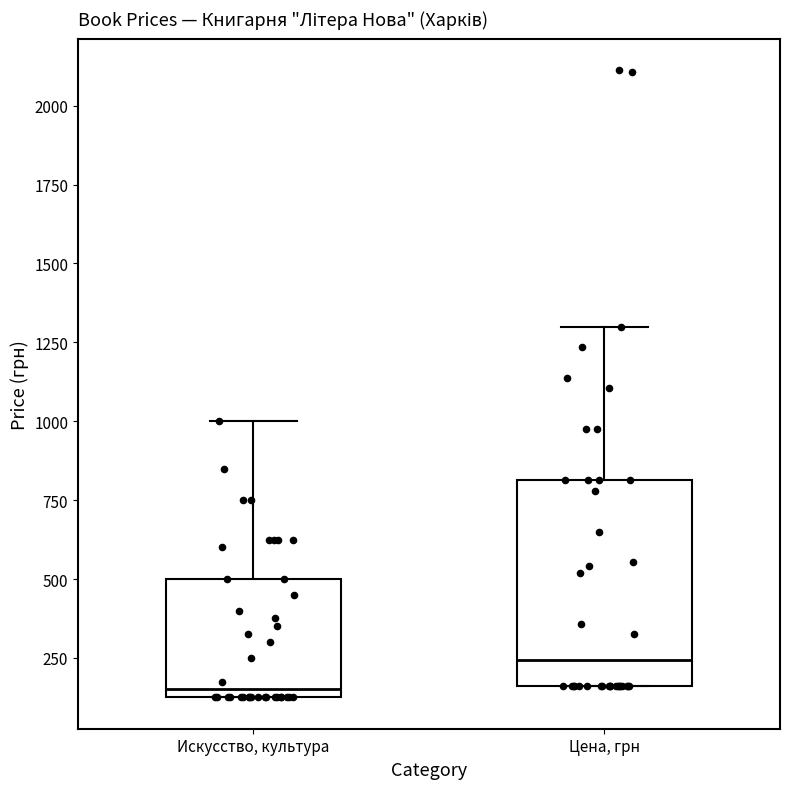

Reading left to right, transcribe this box plot: for each box, give where its median line is, the range the box spans, and where its two whiskers end, as read against the y-axis. The values are not printed on the chart, so give them approximately, as read against the axis.

Искусство, культура: median 150 (just above the box's lower edge), box 150 to 500, whiskers 150 to 1000
Цена, грн: median 250, box 150 to 800, whiskers 150 to 1300